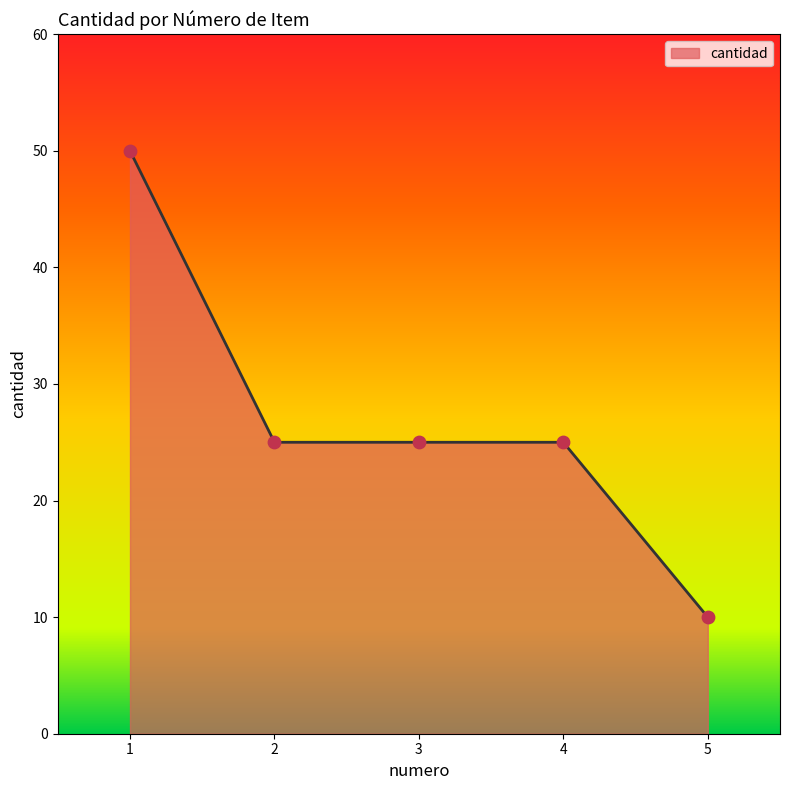

Between 3 and 5, which is larger?

3